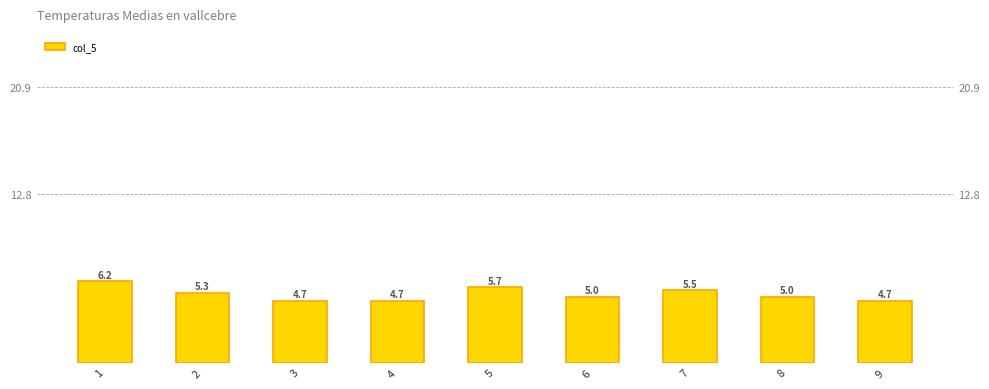

How many bars are there in total?

9